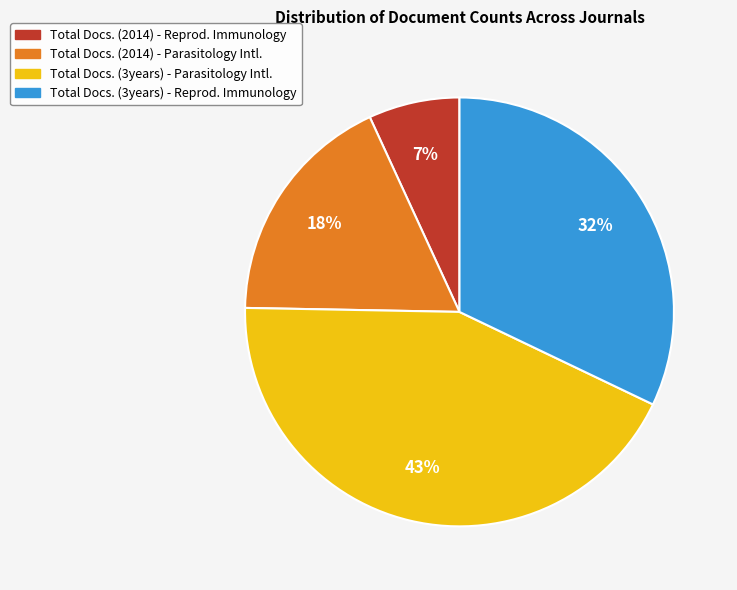

Is there any slice that represents more than half of the pie?

No